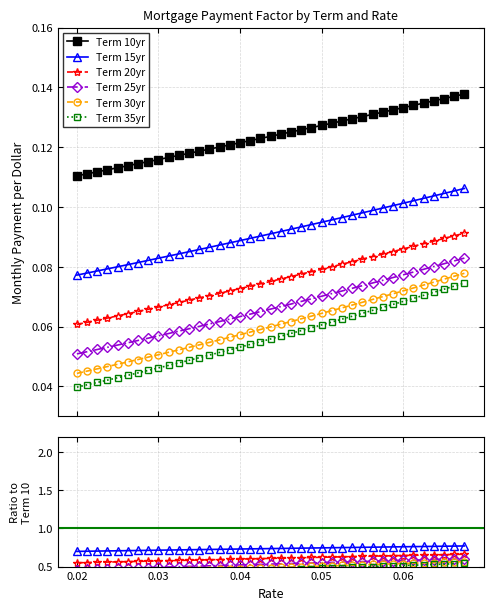

Count the Term 20yr values in the range 0 to 1.

39